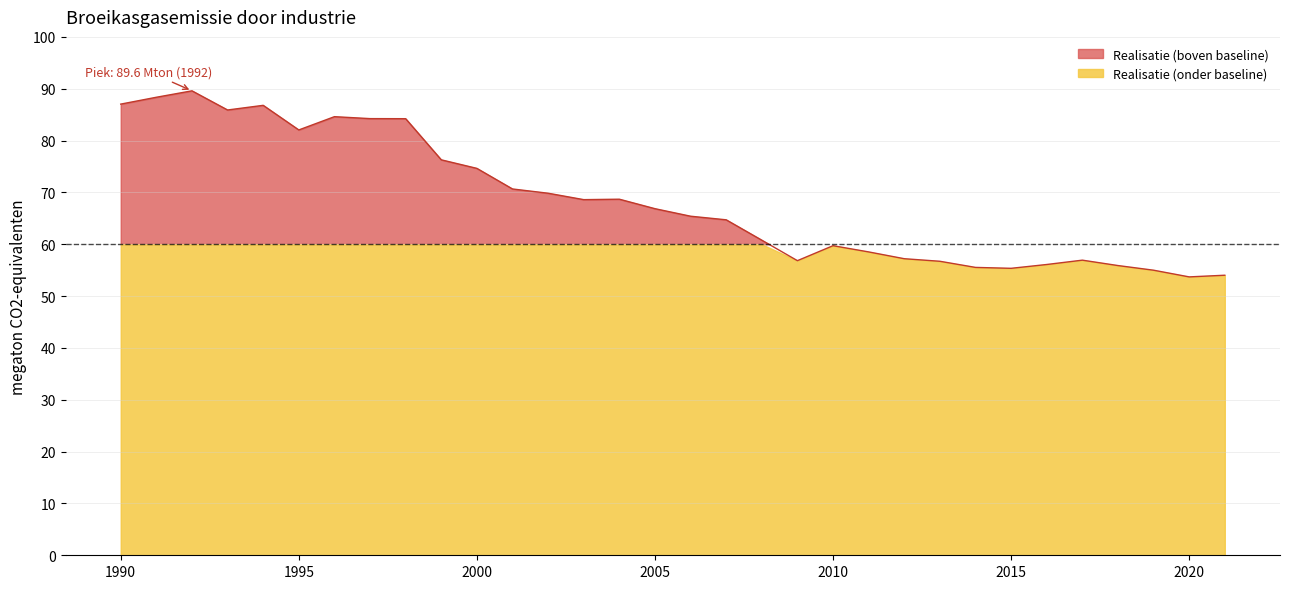

Reading right to left, what are all the values shown in this chart?

54.0	53.7	55.0	55.9	56.9	56.1	55.4	55.5	56.7	57.2	58.5	59.7	56.8	60.8	64.7	65.4	66.9	68.7	68.6	69.8	70.7	74.6	76.3	84.2	84.2	84.6	82.0	86.8	85.9	89.6	88.4	87.0